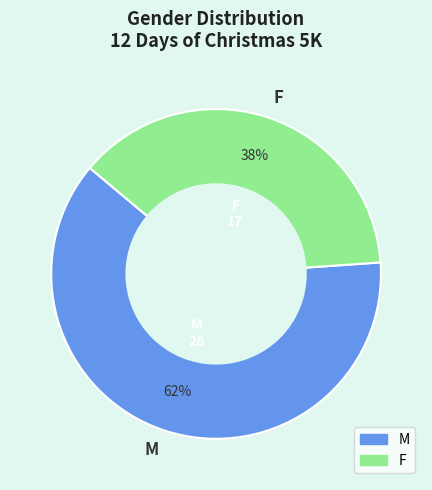

How many segments does this pie chart have?

2